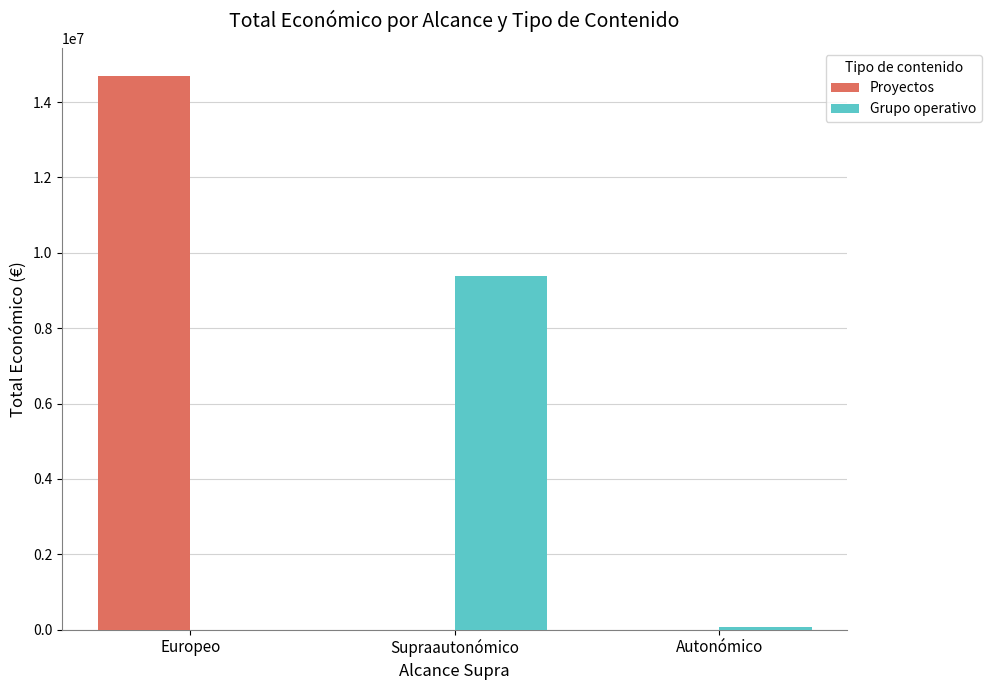

Reading right to left, list all the values displayed in this chart.

Proyectos: Autonómico=0	Supraautonómico=0	Europeo=14699532
Grupo operativo: Autonómico=69609	Supraautonómico=9386851	Europeo=0